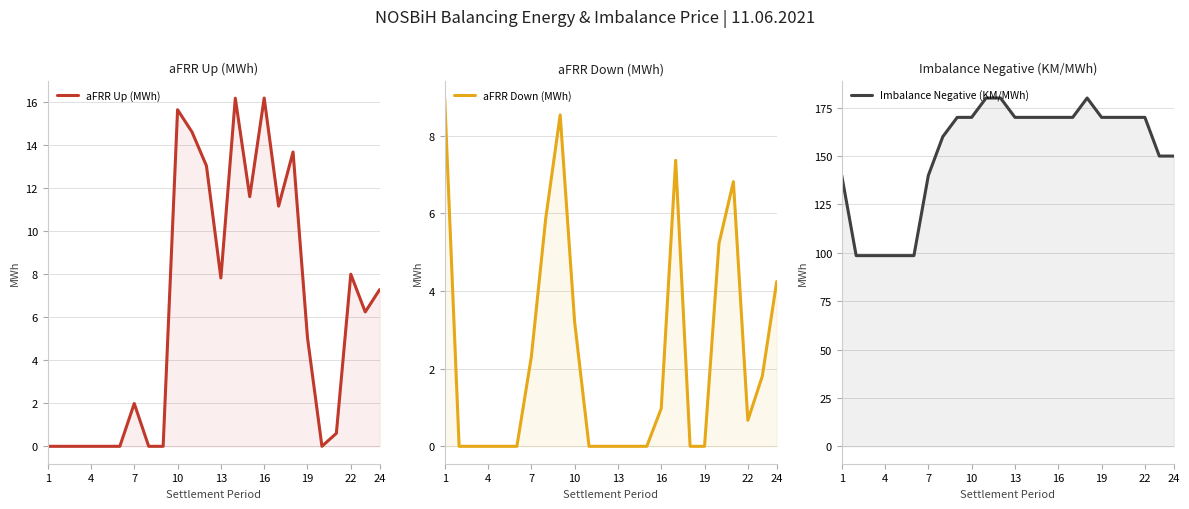

What are all the series names shown in the legend?

aFRR Up (MWh), aFRR Down (MWh), Imbalance Negative (KM/MWh)